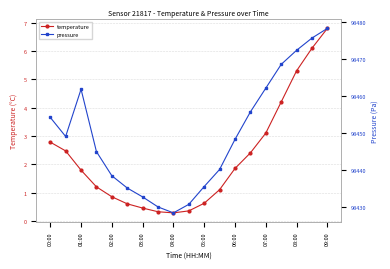

At which label does temperature first exceed 1?

00:00